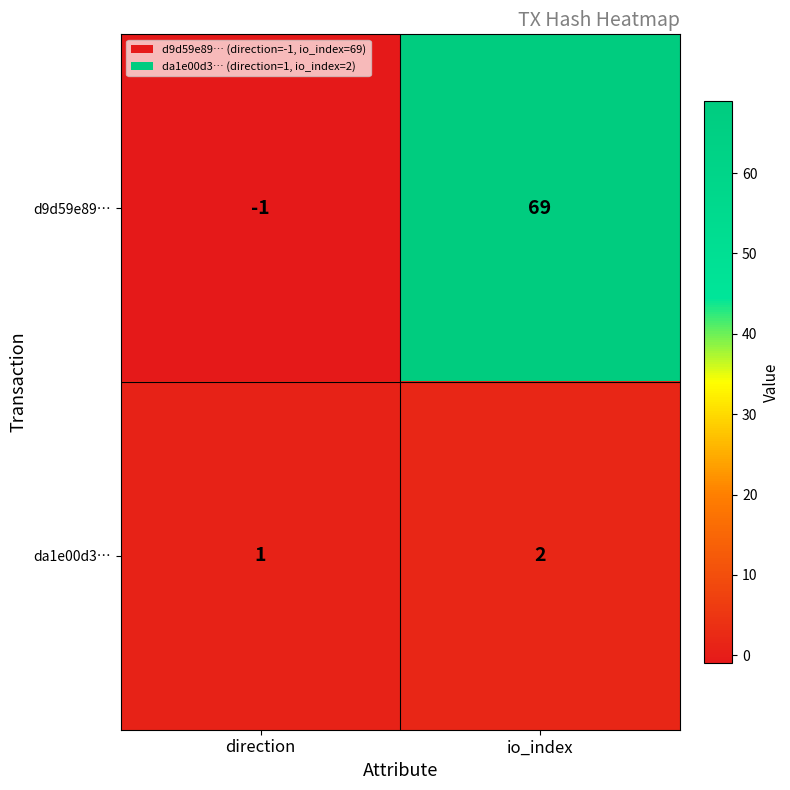

Which series changed the most between direction and io_index?

d9d59e89…